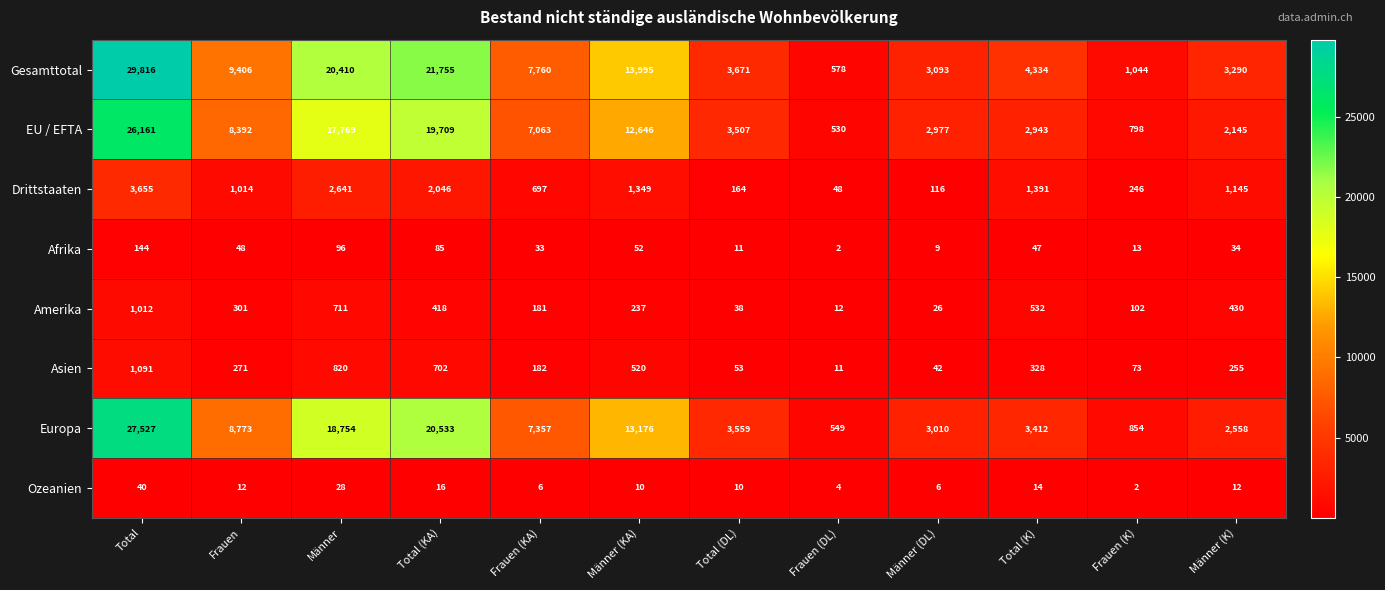

Which series has the largest total across all categories?

Gesamttotal